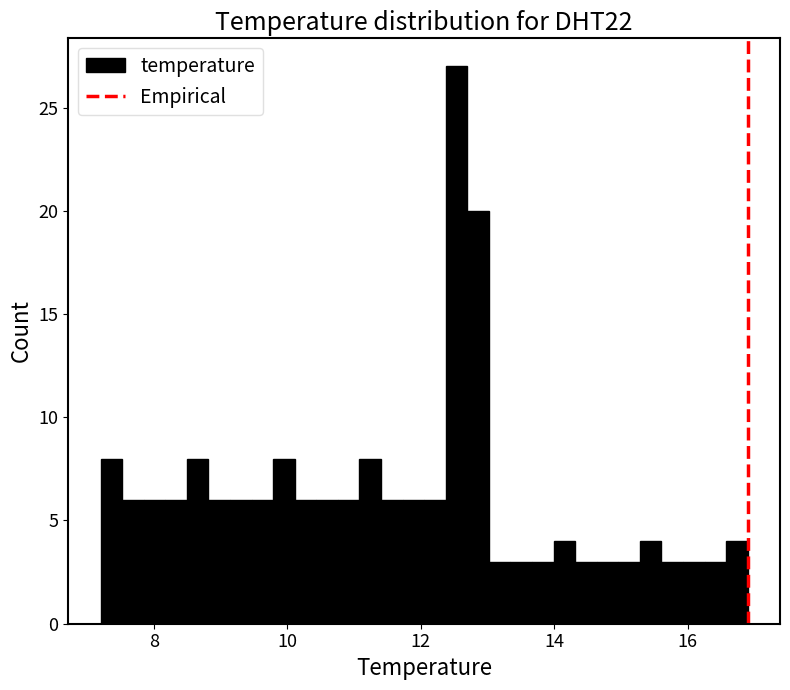

Around what value on the x-axis is the tallest bar? Give the approximate position of its centre, as read against the axis.

12.6